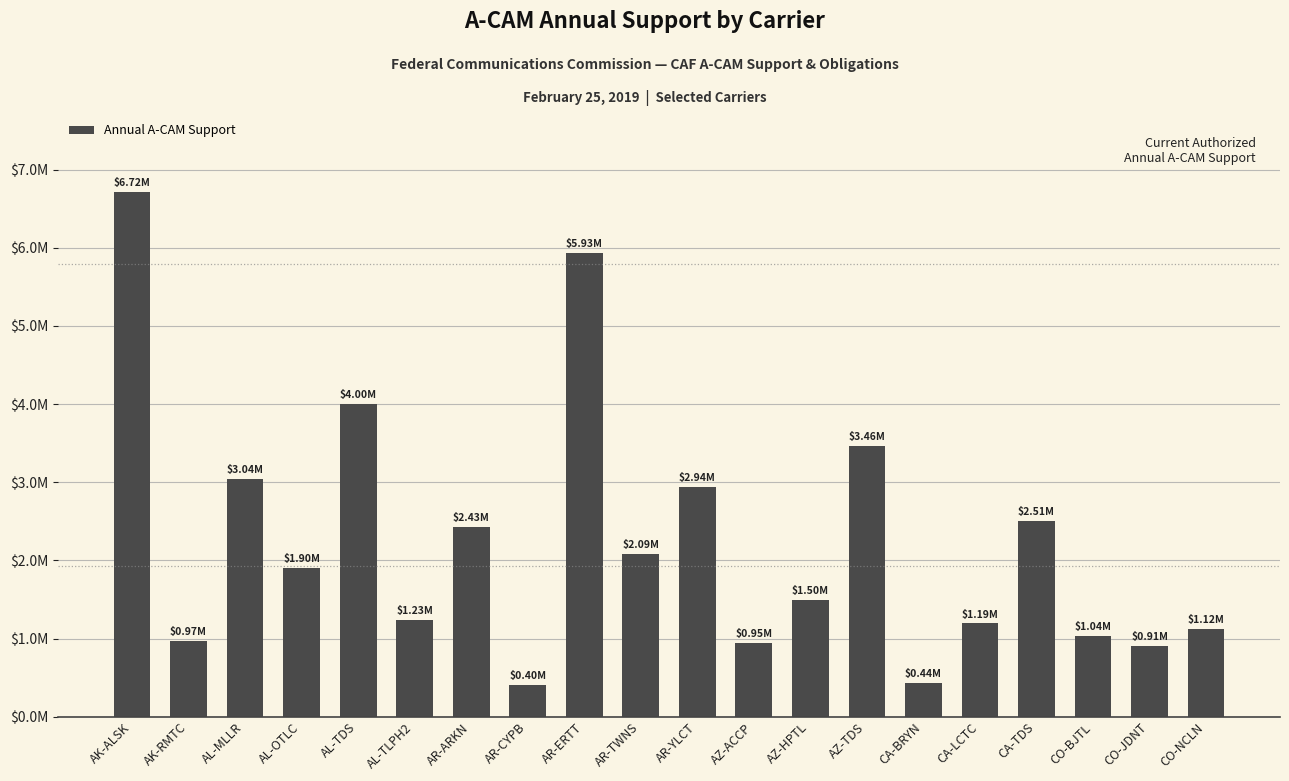

What is the ratio of the value at CO-NCLN to the value at CO-JDNT?

1.2